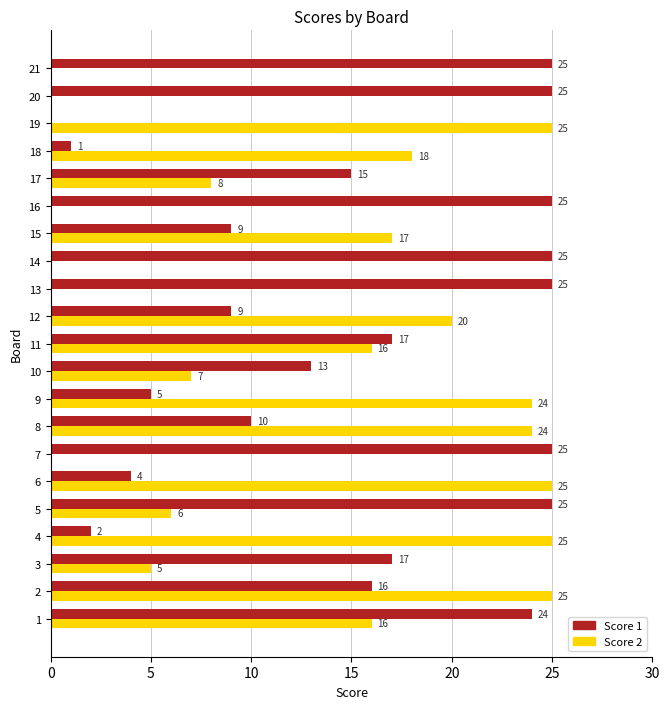

The value of Score 2 at 19 is 25. True or false?

True